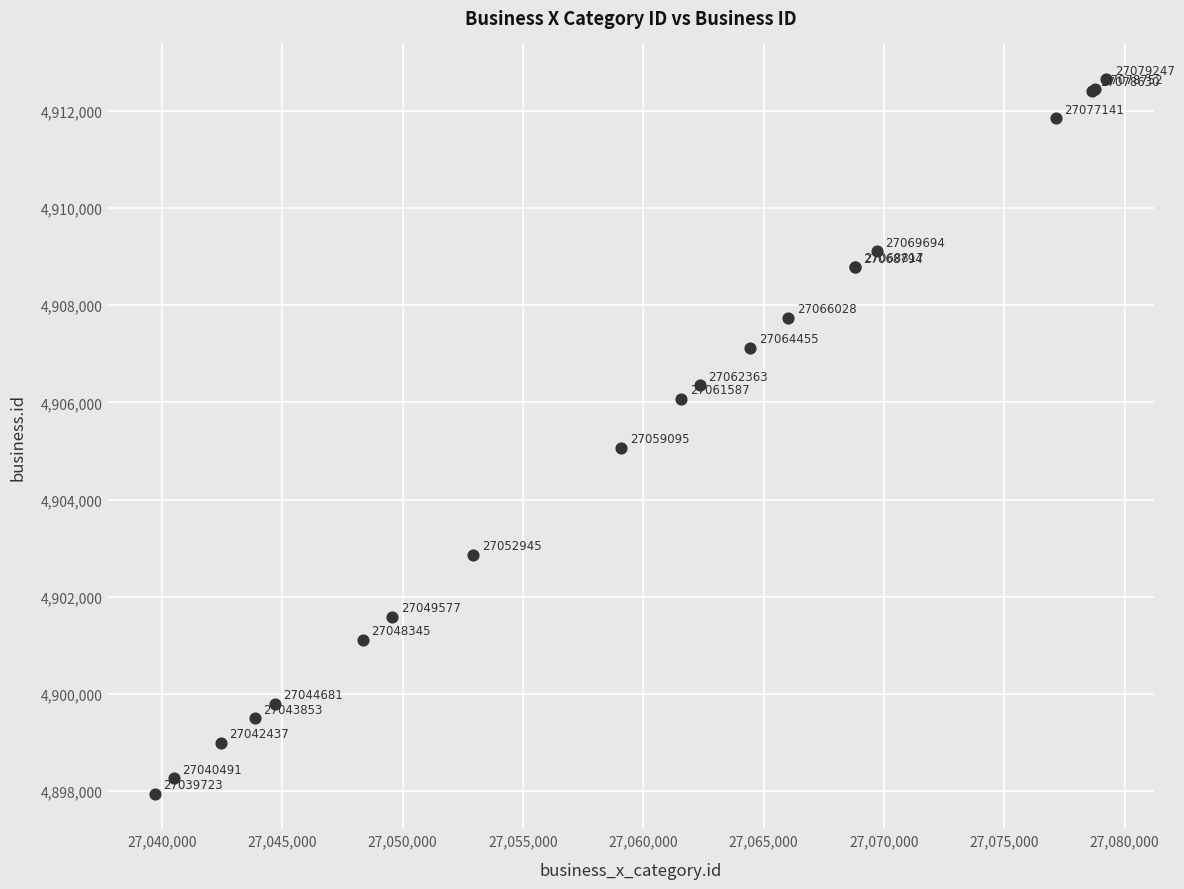

What Y value in the scatter plot is closest to 4905301?

4905071